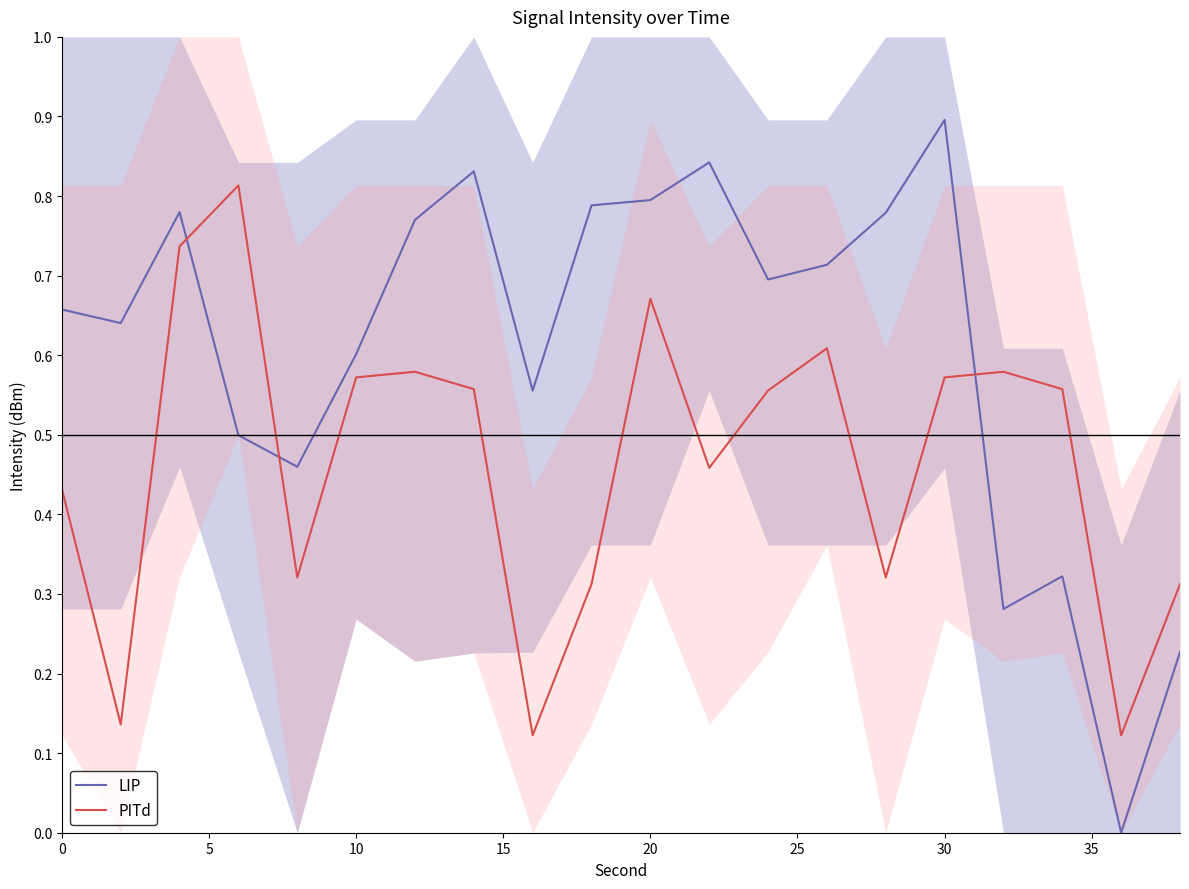

List the series in order of their overall mean, highest first.

LIP, PITd